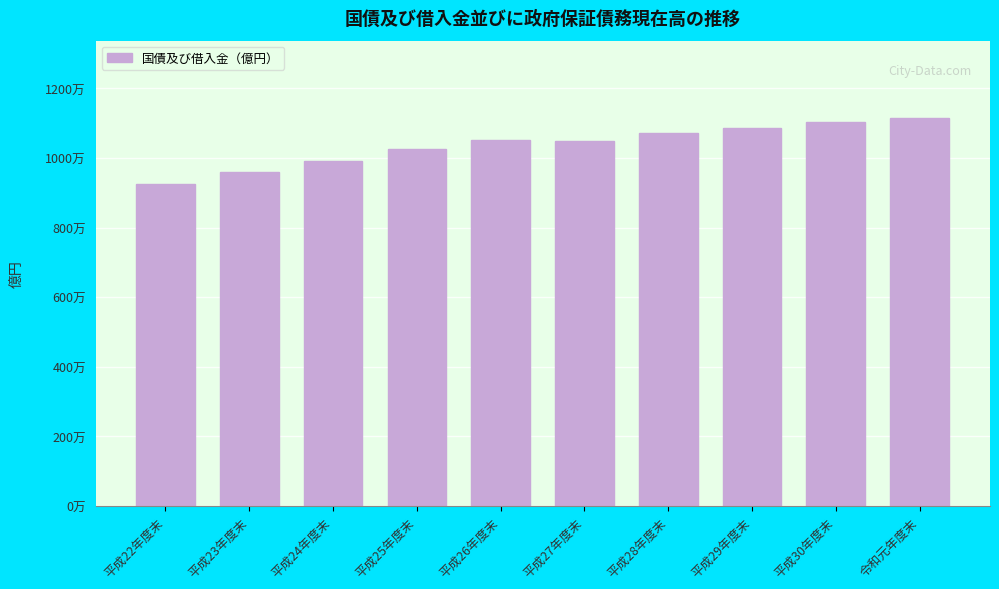

Are the bars horizontal?

No